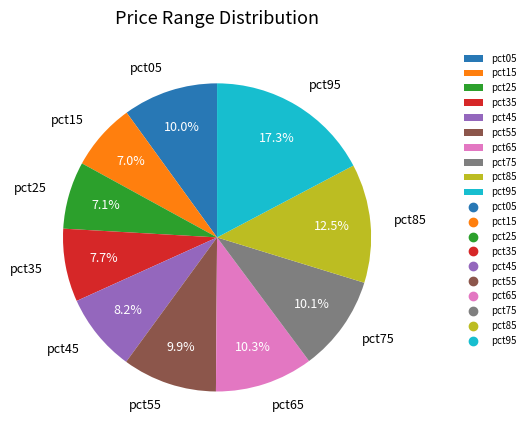

Which category has the biggest portion of the pie?

pct95